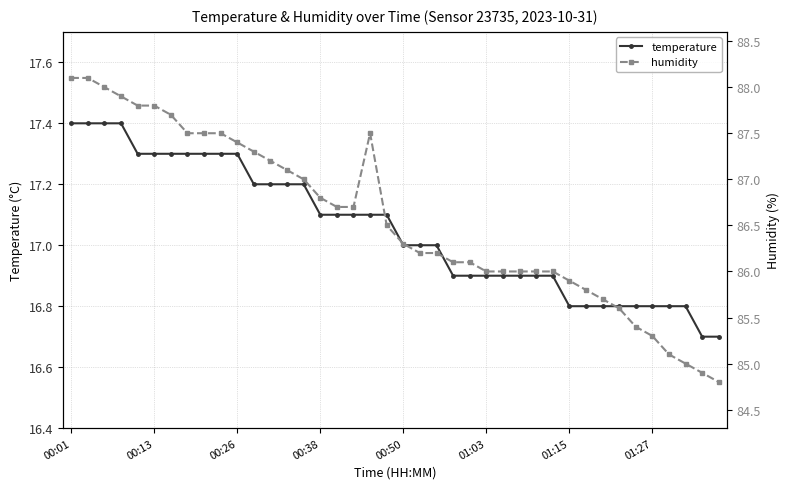

Which series has the largest total across all categories?

humidity